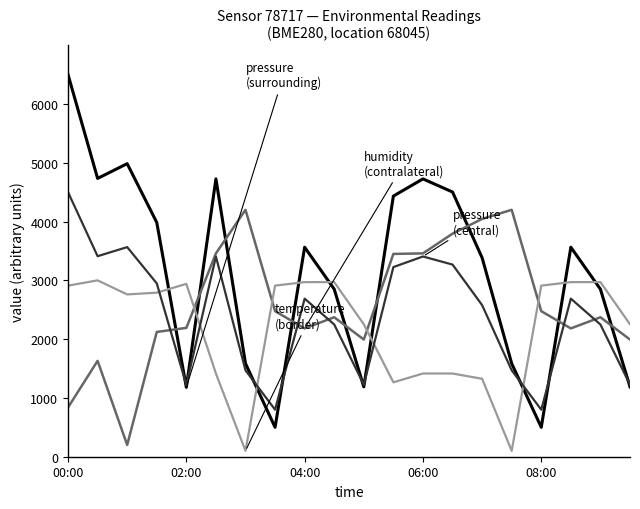

What is the greatest value displayed?

6500.0